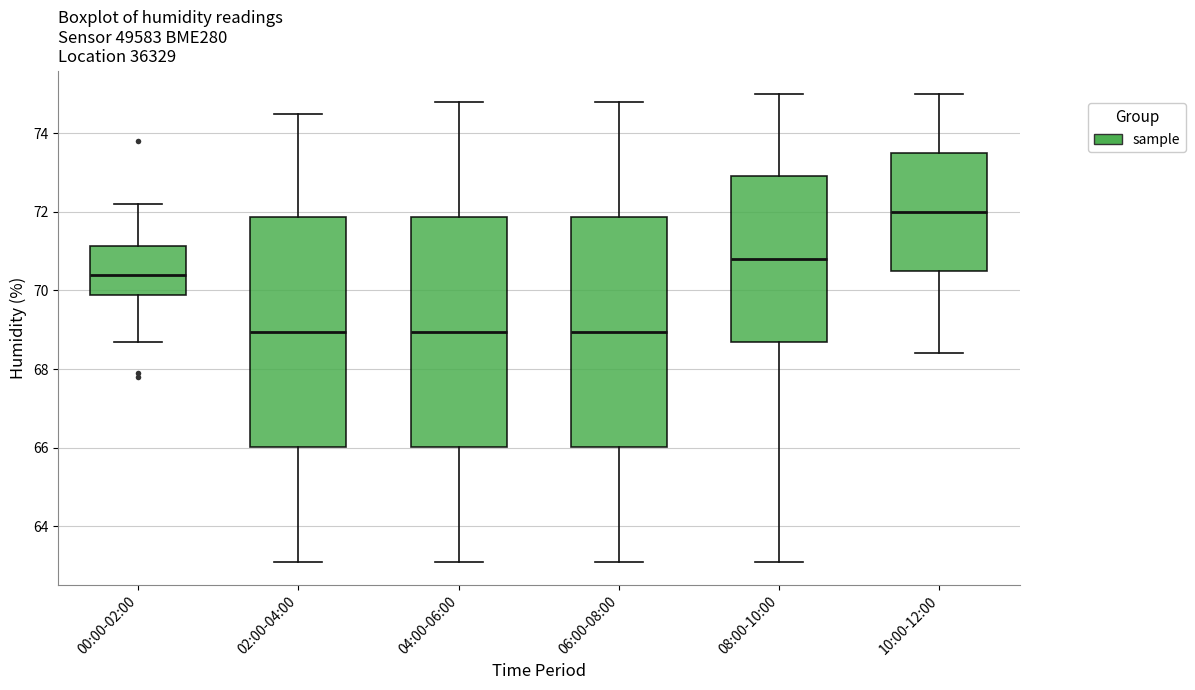

Which box has the highest median line?

10:00-12:00